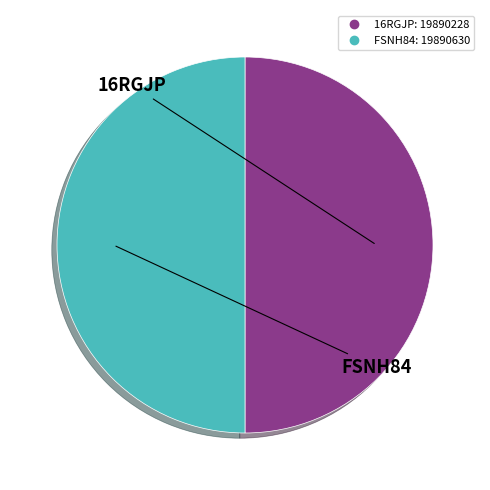

What is the ratio of the value at 16RGJP to the value at FSNH84?

1.0